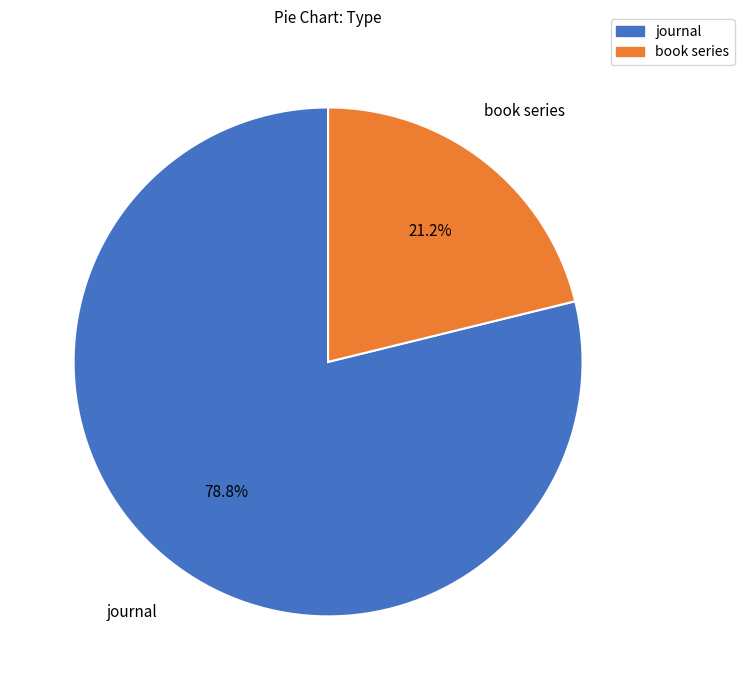

Does journal represent more than half of the total?

Yes